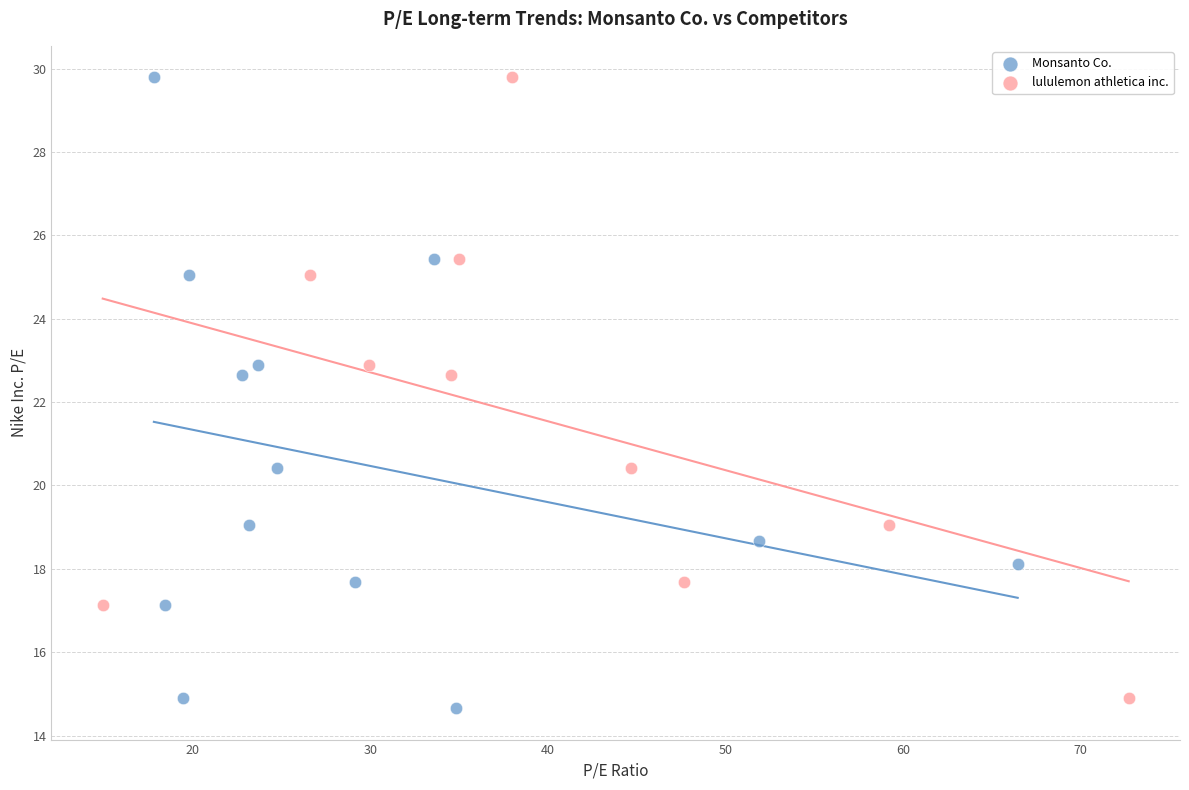

Which series has the largest Y range (max minus min)?

Monsanto Co.